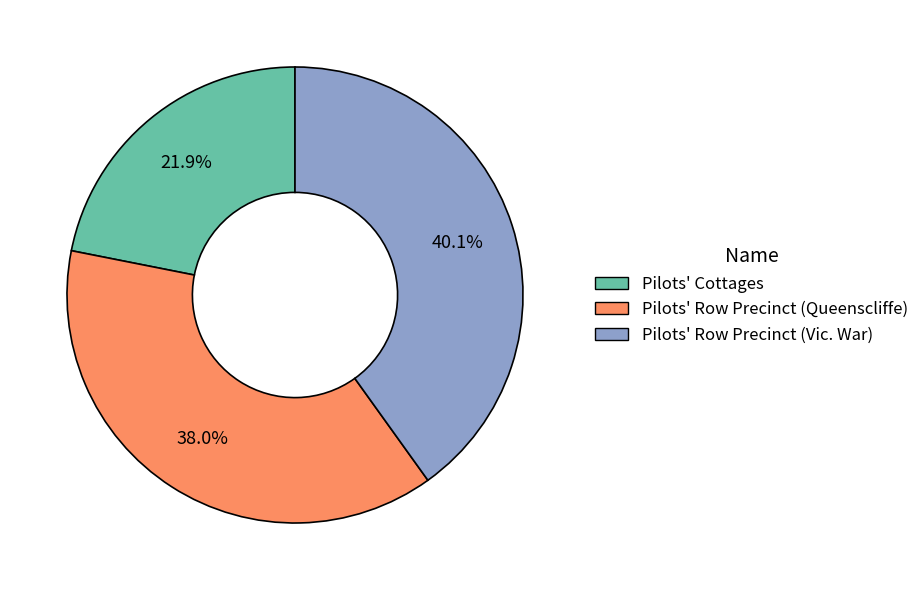

To the nearest percent, what percentage of the pie is Pilots' Cottages?

22%